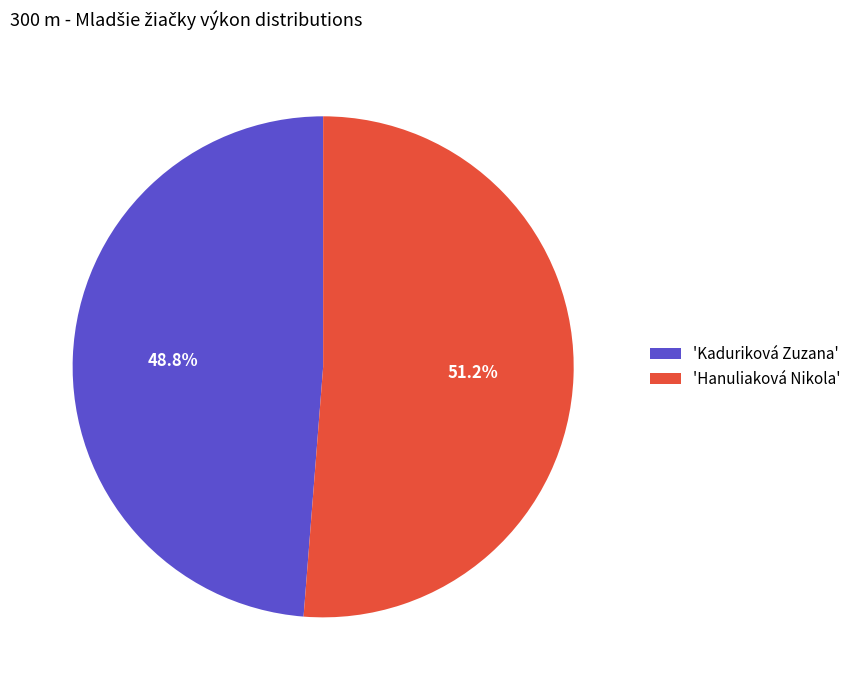

What is the majority slice?

'Hanuliaková Nikola'